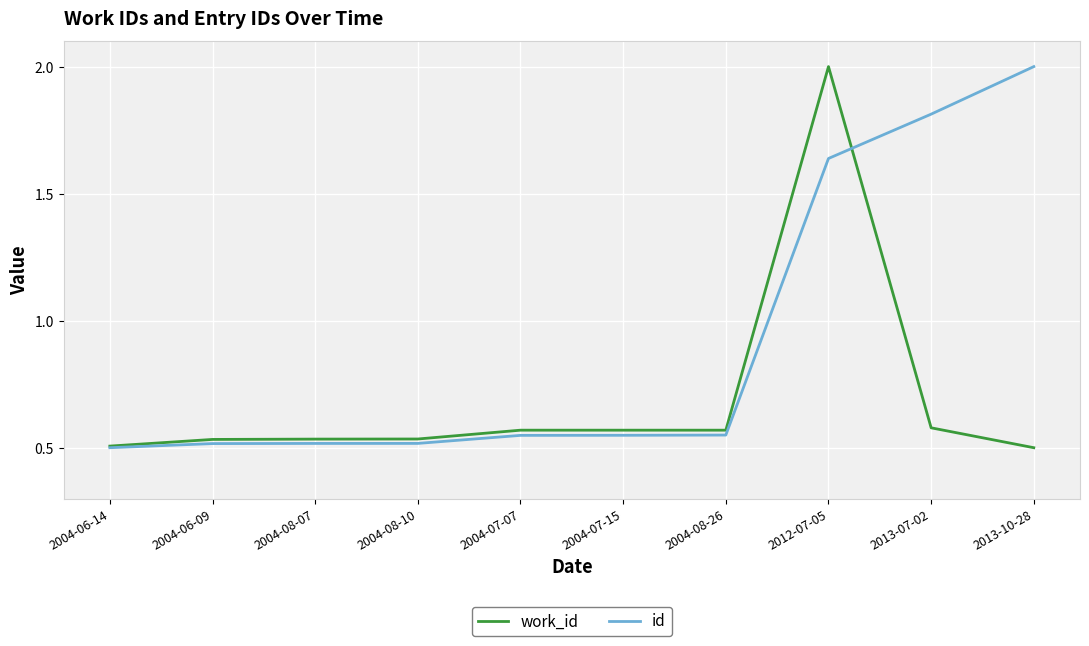

What is the maximum value for work_id?

2.0